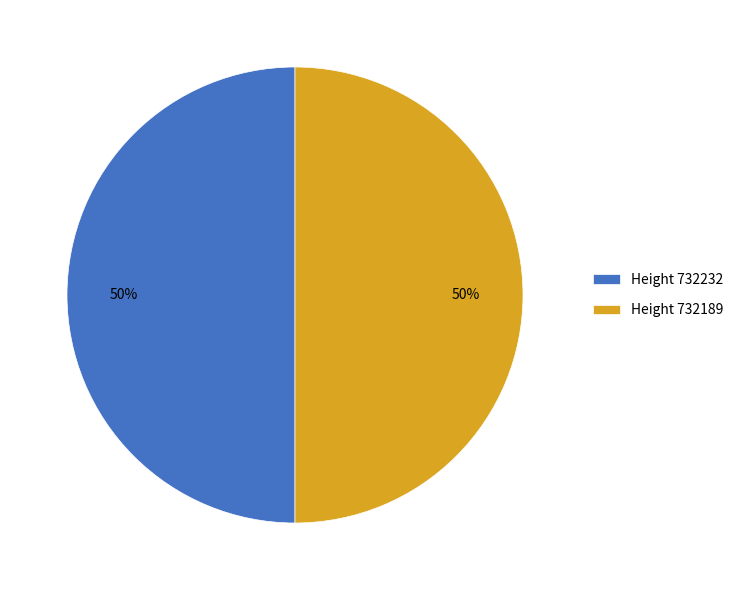

What percentage is the Height 732232 slice, to the nearest percent?

50%